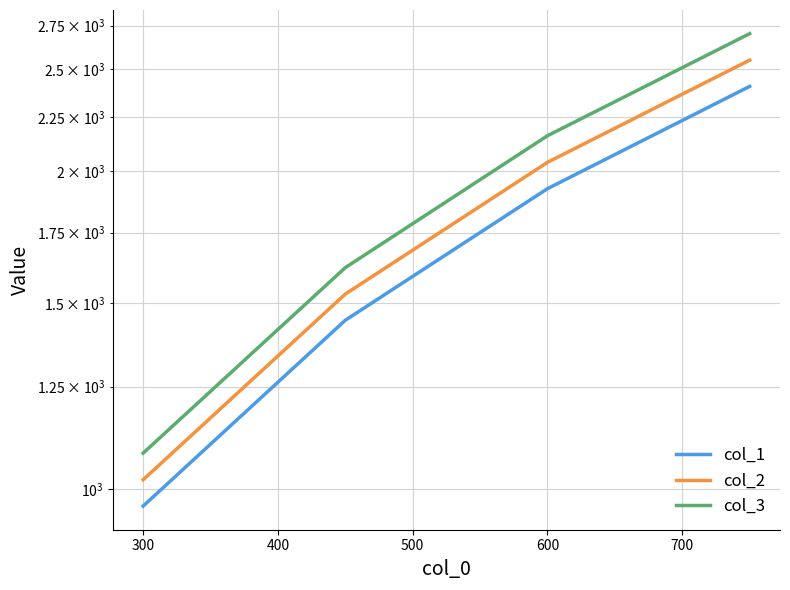

What is the sum of all col_1 values?

6742